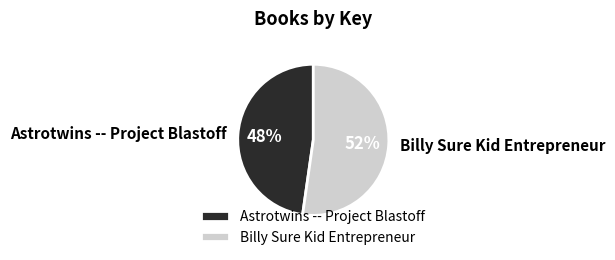

What is the ratio of the value at Billy Sure Kid Entrepreneur to the value at Astrotwins -- Project Blastoff?

1.1